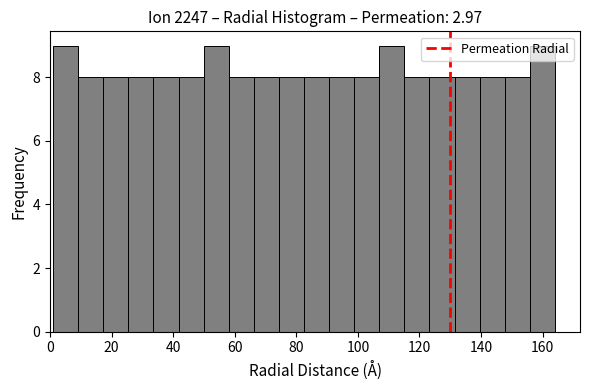

Reading left to right, list every bar in this chart as the range it spans on the x-axis followed by its height. Neither the bar edges nor the heights are printed on the chart, so give them approximately, as read against the axes.

2 to 10: 9
10 to 18: 8
18 to 26: 8
26 to 34: 8
34 to 42: 8
42 to 50: 8
50 to 58: 9
58 to 66: 8
66 to 74: 8
74 to 82: 8
82 to 90: 8
90 to 98: 8
98 to 106: 8
106 to 116: 9
116 to 124: 8
124 to 132: 8
132 to 140: 8
140 to 148: 8
148 to 156: 8
156 to 164: 9